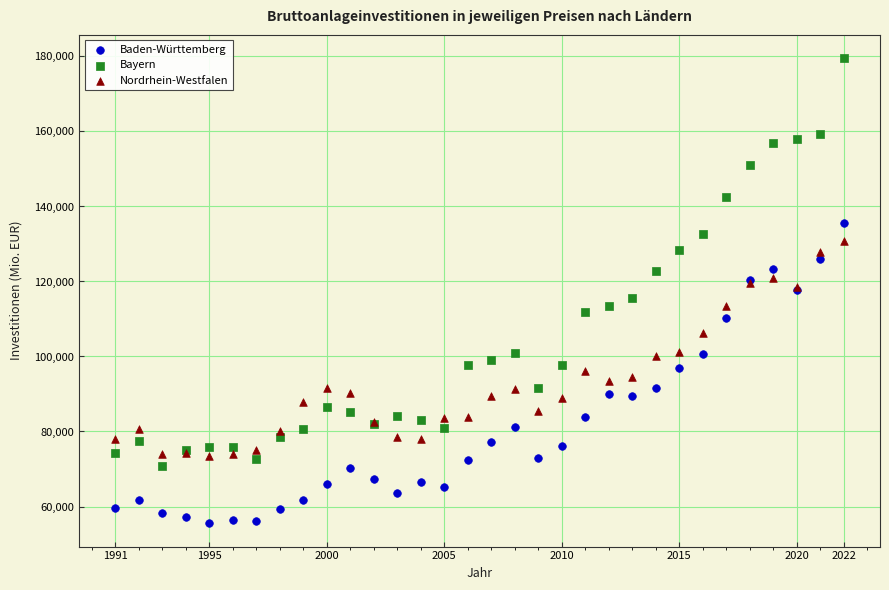

Which series contains the highest Y value?

Bayern